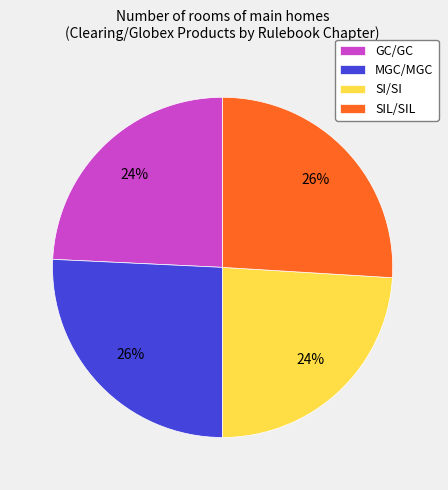

To the nearest percent, what percentage of the pie is SI/SI?

24%